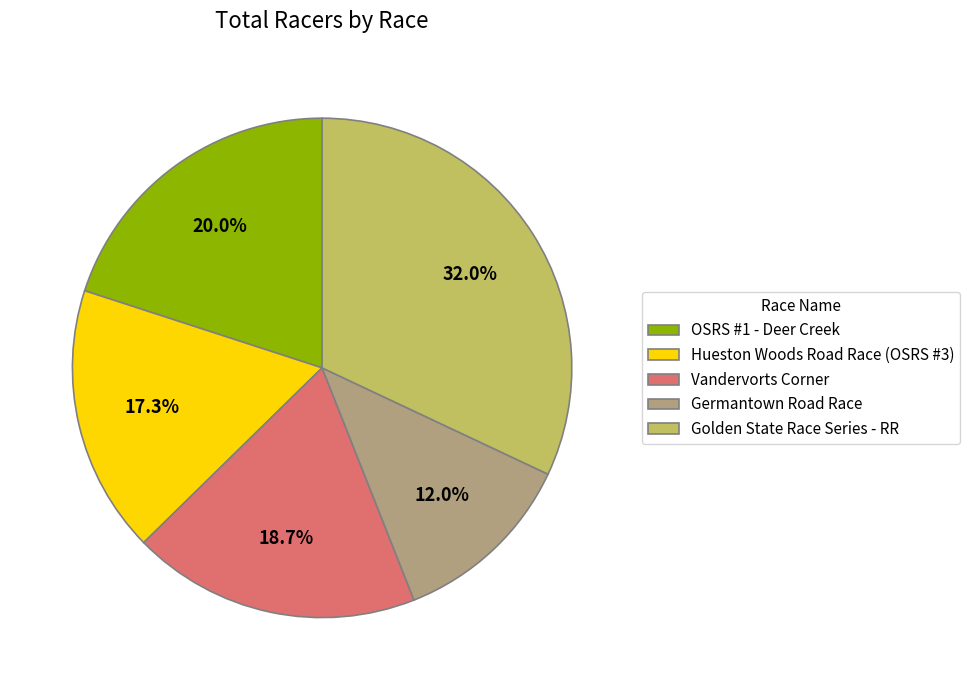

Combined, what portion of the pie is Golden State Race Series - RR and Hueston Woods Road Race (OSRS #3)?

49.3%